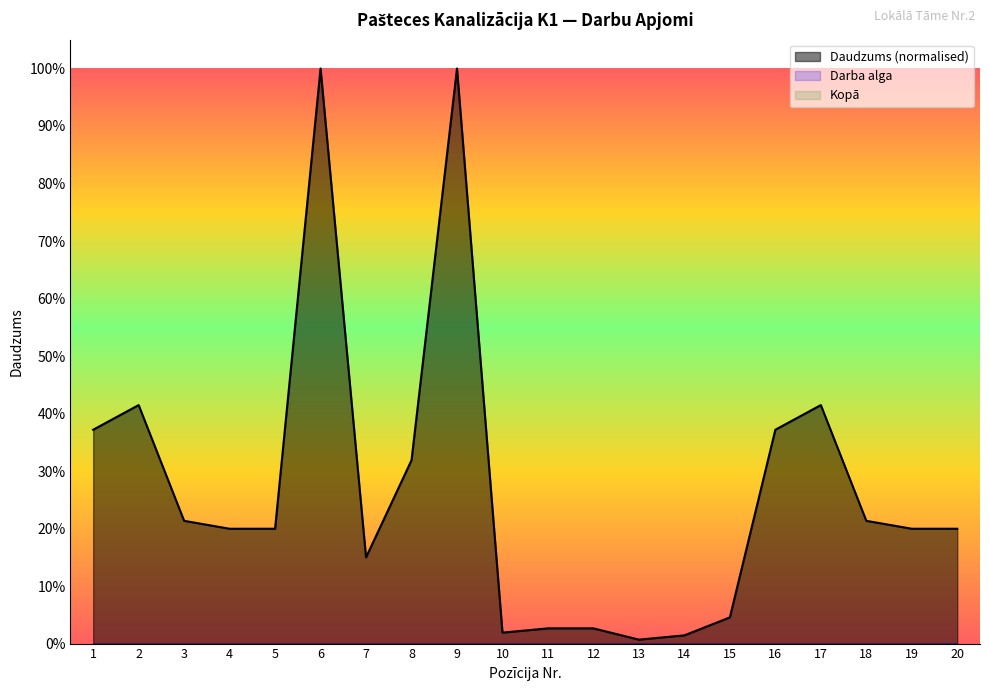

What is the spread (max minus min) of values at 16?

70.2